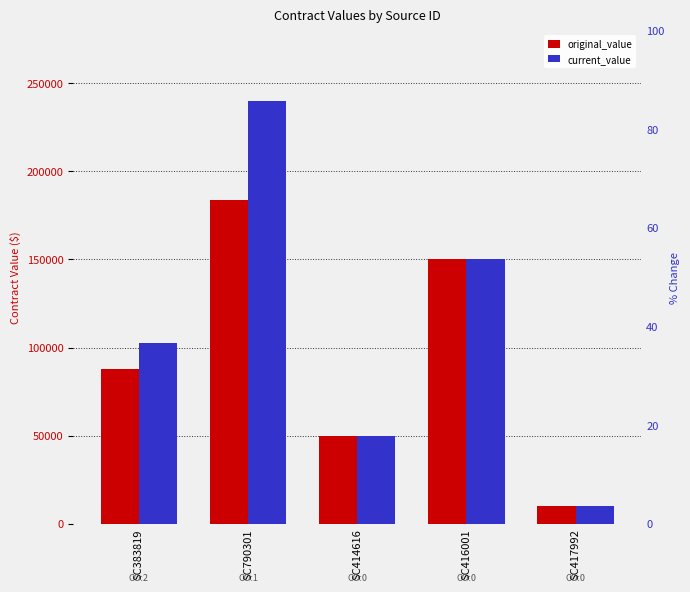

Rank the series by their maximum value, from highest to lowest.

current_value, original_value